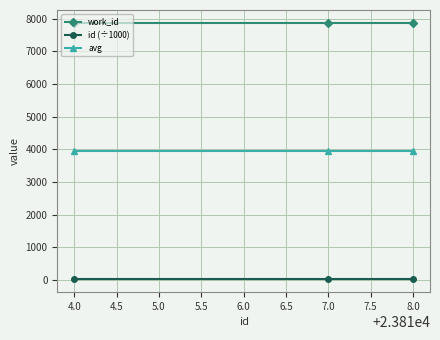

What are all the series names shown in the legend?

work_id, id (÷1000), avg